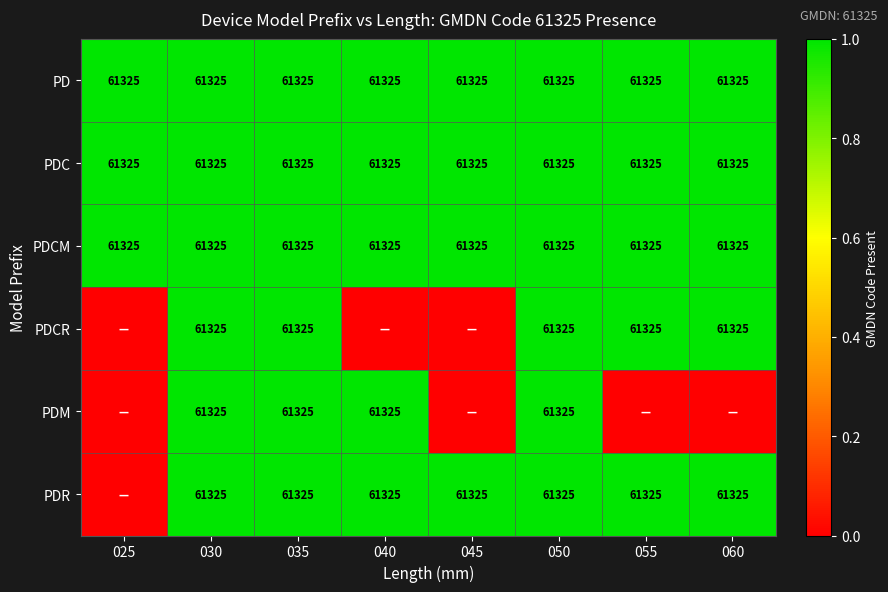

At which category is the sum across all series the highest?

030